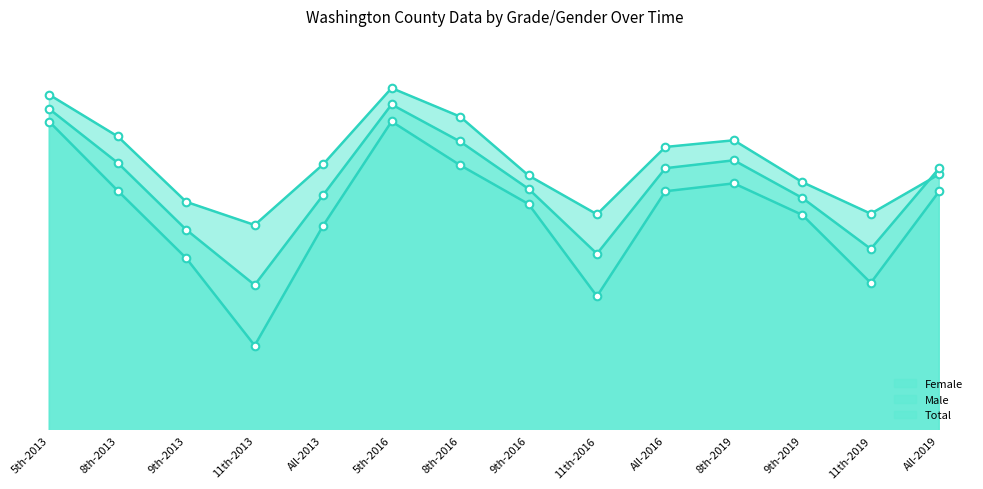

What are all the series names shown in the legend?

Female, Male, Total